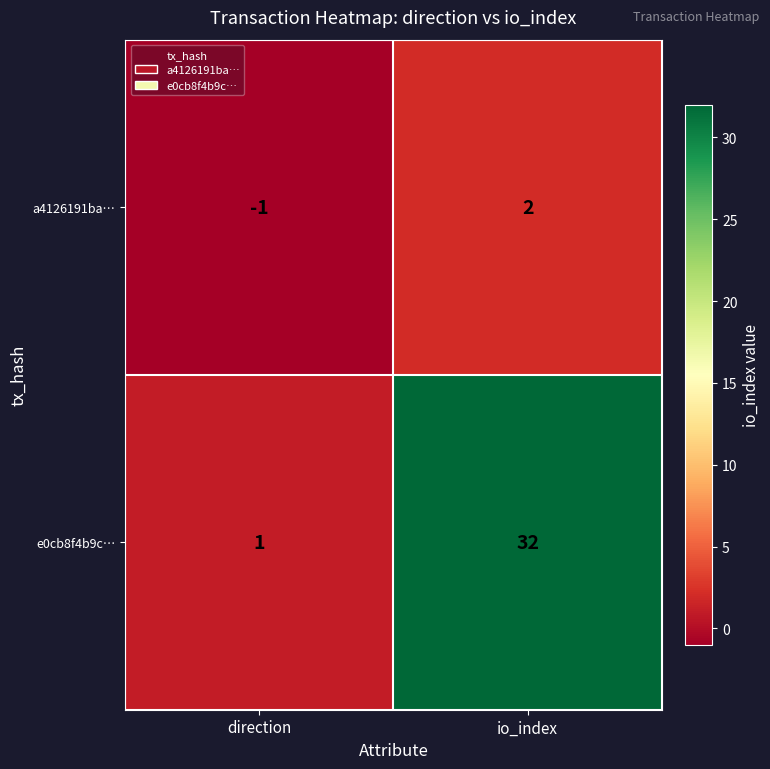

True or false: e0cb8f4b9c… has a value of 32 at io_index.

True